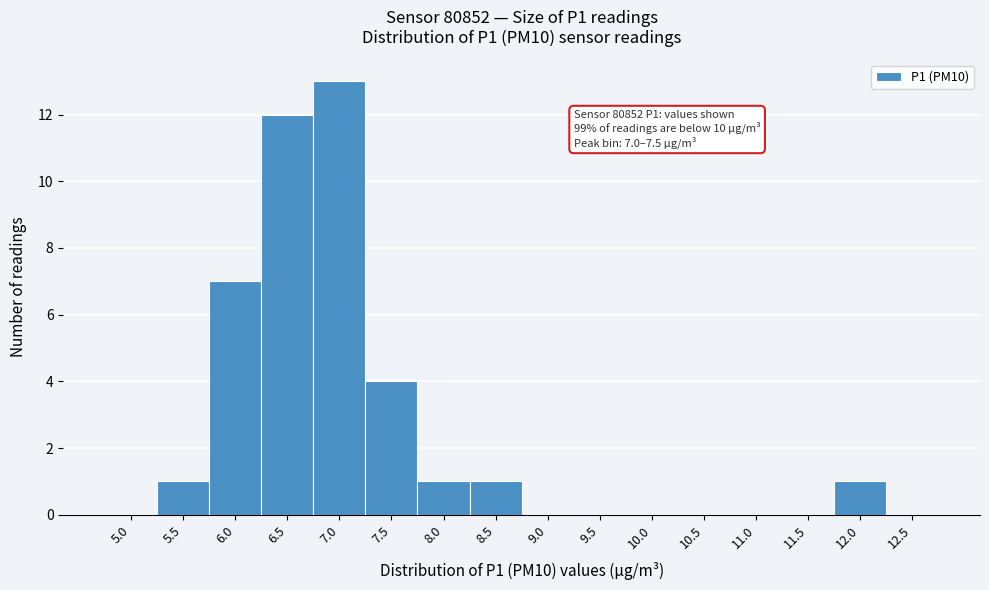

Reading left to right, what are all the values shown in this chart?

5.0=0	5.5=1	6.0=7	6.5=12	7.0=13	7.5=4	8.0=1	8.5=1	9.0=0	9.5=0	10.0=0	10.5=0	11.0=0	11.5=0	12.0=1	12.5=0